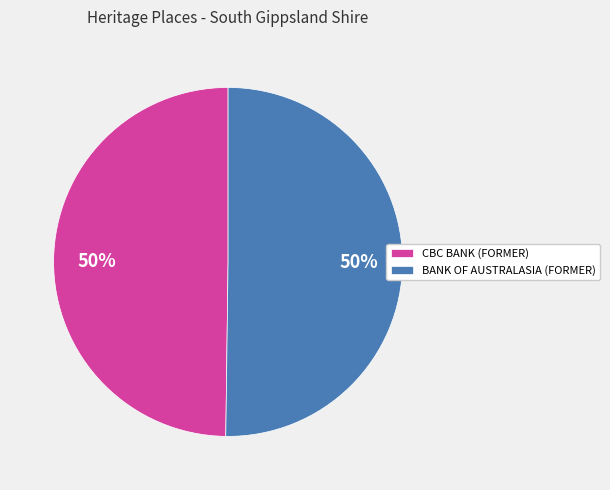

The BANK OF AUSTRALASIA (FORMER) slice represents 50% of the pie. True or false?

True